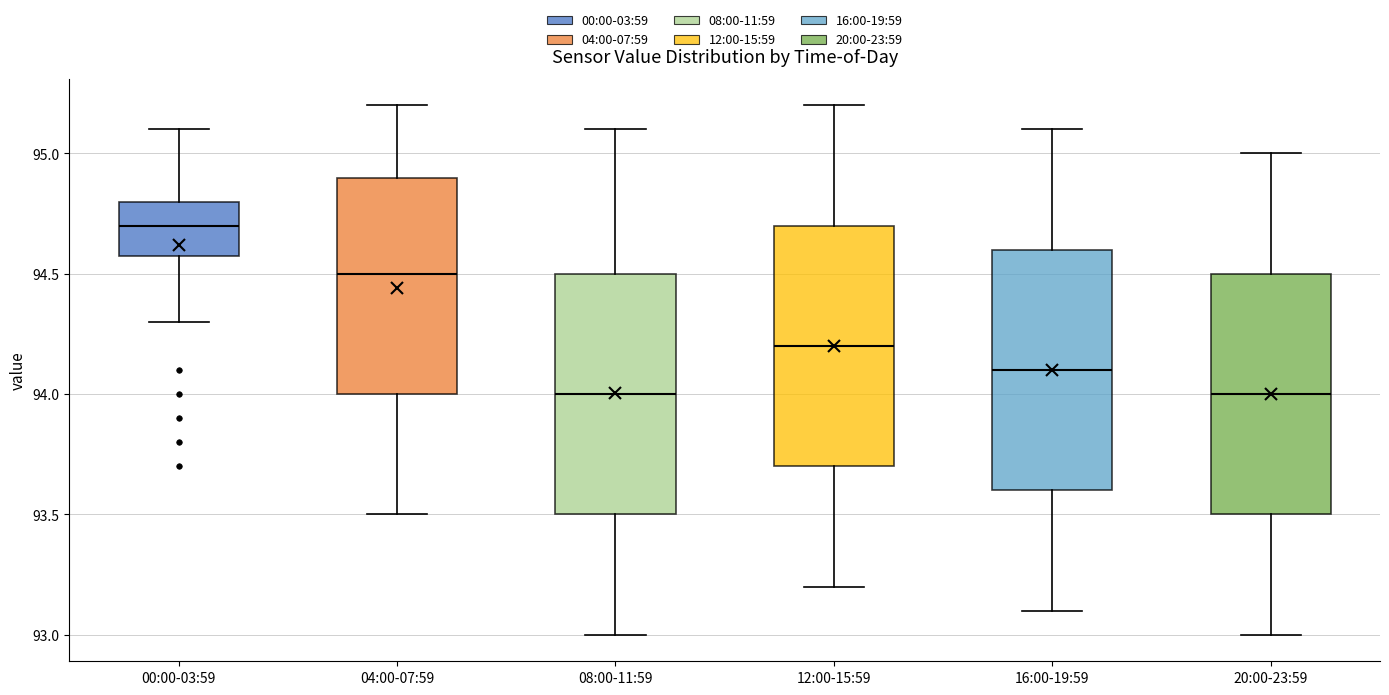

Reading left to right, read every box against the y-axis: the position of its median line, the range the box covers, and the ends of its whiskers. The values are not printed on the chart, so give them approximately, as read against the axis.

00:00-03:59: median 94.7, box 94.6 to 94.8, whiskers 94.3 to 95.1
04:00-07:59: median 94.5, box 94.0 to 94.9, whiskers 93.5 to 95.2
08:00-11:59: median 94.0, box 93.5 to 94.5, whiskers 93.0 to 95.1
12:00-15:59: median 94.2, box 93.7 to 94.7, whiskers 93.2 to 95.2
16:00-19:59: median 94.1, box 93.6 to 94.6, whiskers 93.1 to 95.1
20:00-23:59: median 94.0, box 93.5 to 94.5, whiskers 93.0 to 95.0